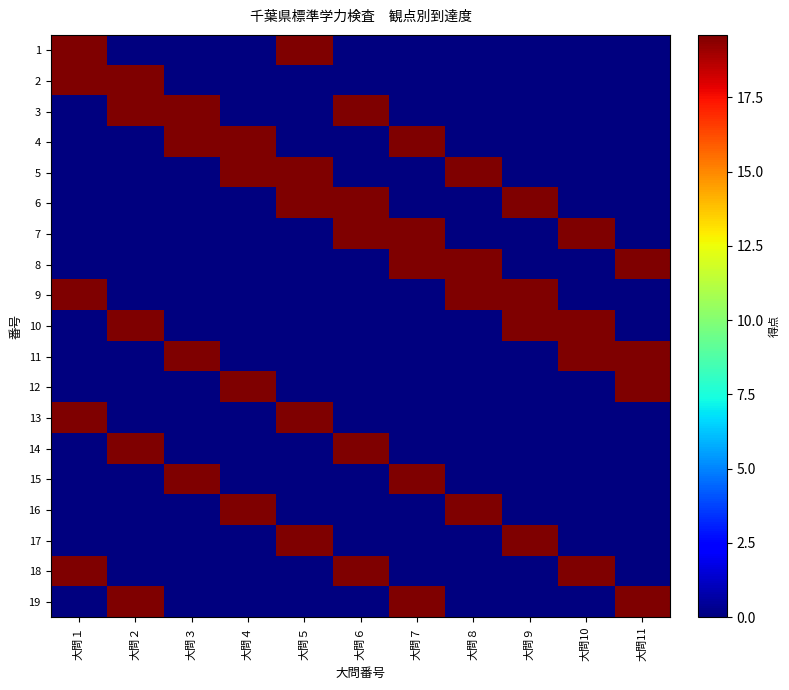

Reading left to right, what are all the values shown in this chart?

1: 大問１=19.6	大問２=0.0	大問３=0.0	大問４=0.0	大問５=19.6	大問６=0.0	大問７=0.0	大問８=0.0	大問９=0.0	大問10=0.0	大問11=0.0
2: 大問１=19.6	大問２=19.6	大問３=0.0	大問４=0.0	大問５=0.0	大問６=0.0	大問７=0.0	大問８=0.0	大問９=0.0	大問10=0.0	大問11=0.0
3: 大問１=0.0	大問２=19.6	大問３=19.6	大問４=0.0	大問５=0.0	大問６=19.6	大問７=0.0	大問８=0.0	大問９=0.0	大問10=0.0	大問11=0.0
4: 大問１=0.0	大問２=0.0	大問３=19.6	大問４=19.6	大問５=0.0	大問６=0.0	大問７=19.6	大問８=0.0	大問９=0.0	大問10=0.0	大問11=0.0
5: 大問１=0.0	大問２=0.0	大問３=0.0	大問４=19.6	大問５=19.6	大問６=0.0	大問７=0.0	大問８=19.6	大問９=0.0	大問10=0.0	大問11=0.0
6: 大問１=0.0	大問２=0.0	大問３=0.0	大問４=0.0	大問５=19.6	大問６=19.6	大問７=0.0	大問８=0.0	大問９=19.6	大問10=0.0	大問11=0.0
7: 大問１=0.0	大問２=0.0	大問３=0.0	大問４=0.0	大問５=0.0	大問６=19.6	大問７=19.6	大問８=0.0	大問９=0.0	大問10=19.6	大問11=0.0
8: 大問１=0.0	大問２=0.0	大問３=0.0	大問４=0.0	大問５=0.0	大問６=0.0	大問７=19.6	大問８=19.6	大問９=0.0	大問10=0.0	大問11=19.6
9: 大問１=19.6	大問２=0.0	大問３=0.0	大問４=0.0	大問５=0.0	大問６=0.0	大問７=0.0	大問８=19.6	大問９=19.6	大問10=0.0	大問11=0.0
10: 大問１=0.0	大問２=19.6	大問３=0.0	大問４=0.0	大問５=0.0	大問６=0.0	大問７=0.0	大問８=0.0	大問９=19.6	大問10=19.6	大問11=0.0
11: 大問１=0.0	大問２=0.0	大問３=19.6	大問４=0.0	大問５=0.0	大問６=0.0	大問７=0.0	大問８=0.0	大問９=0.0	大問10=19.6	大問11=19.6
12: 大問１=0.0	大問２=0.0	大問３=0.0	大問４=19.6	大問５=0.0	大問６=0.0	大問７=0.0	大問８=0.0	大問９=0.0	大問10=0.0	大問11=19.6
13: 大問１=19.6	大問２=0.0	大問３=0.0	大問４=0.0	大問５=19.6	大問６=0.0	大問７=0.0	大問８=0.0	大問９=0.0	大問10=0.0	大問11=0.0
14: 大問１=0.0	大問２=19.6	大問３=0.0	大問４=0.0	大問５=0.0	大問６=19.6	大問７=0.0	大問８=0.0	大問９=0.0	大問10=0.0	大問11=0.0
15: 大問１=0.0	大問２=0.0	大問３=19.6	大問４=0.0	大問５=0.0	大問６=0.0	大問７=19.6	大問８=0.0	大問９=0.0	大問10=0.0	大問11=0.0
16: 大問１=0.0	大問２=0.0	大問３=0.0	大問４=19.6	大問５=0.0	大問６=0.0	大問７=0.0	大問８=19.6	大問９=0.0	大問10=0.0	大問11=0.0
17: 大問１=0.0	大問２=0.0	大問３=0.0	大問４=0.0	大問５=19.6	大問６=0.0	大問７=0.0	大問８=0.0	大問９=19.6	大問10=0.0	大問11=0.0
18: 大問１=19.6	大問２=0.0	大問３=0.0	大問４=0.0	大問５=0.0	大問６=19.6	大問７=0.0	大問８=0.0	大問９=0.0	大問10=19.6	大問11=0.0
19: 大問１=0.0	大問２=19.6	大問３=0.0	大問４=0.0	大問５=0.0	大問６=0.0	大問７=19.6	大問８=0.0	大問９=0.0	大問10=0.0	大問11=19.6